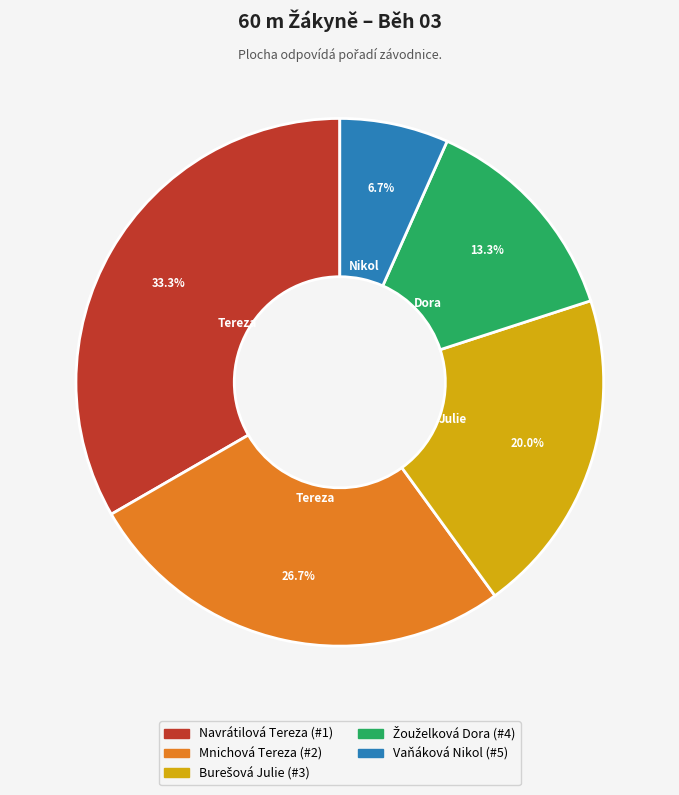

Does Vaňáková Nikol account for over 50% of the chart?

No